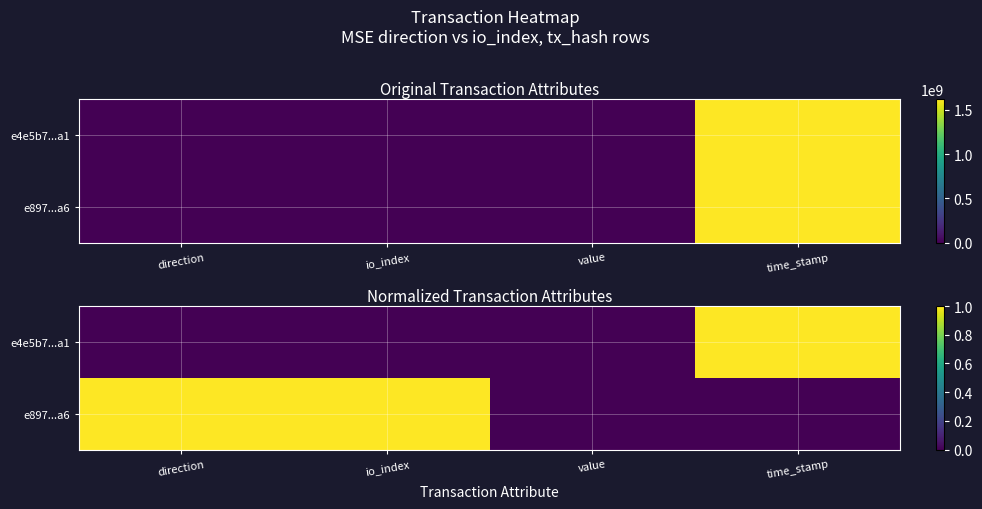

Which has a higher value, time_stamp or direction?

time_stamp